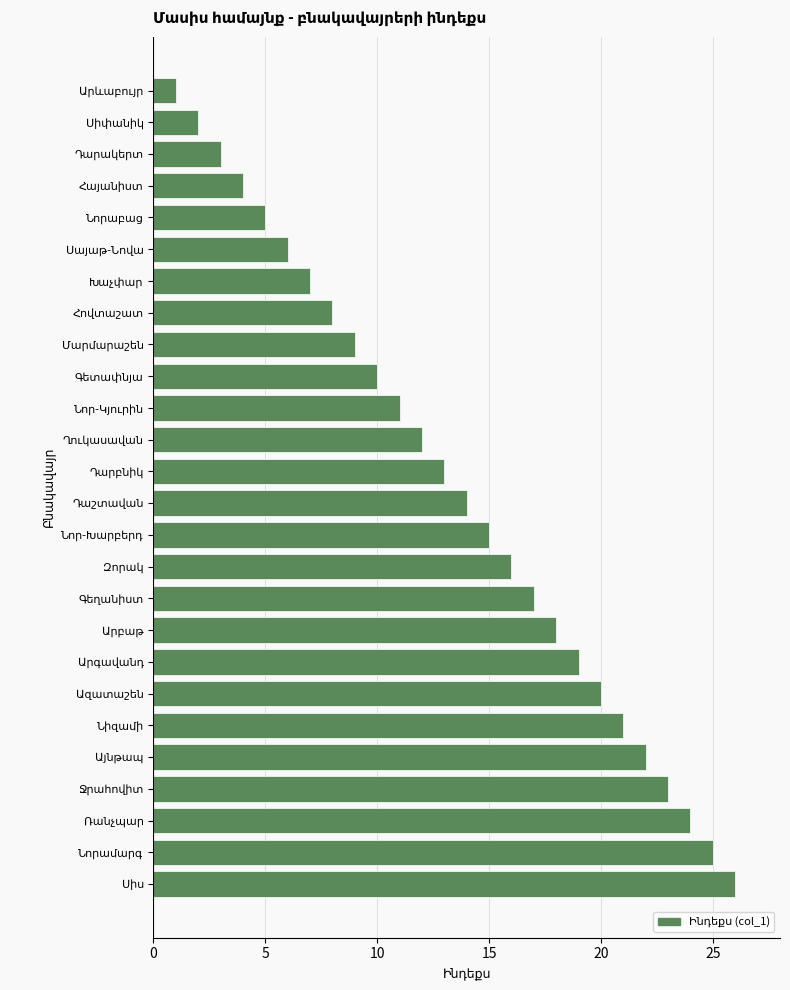

What is the difference between the second highest and second lowest values?

23